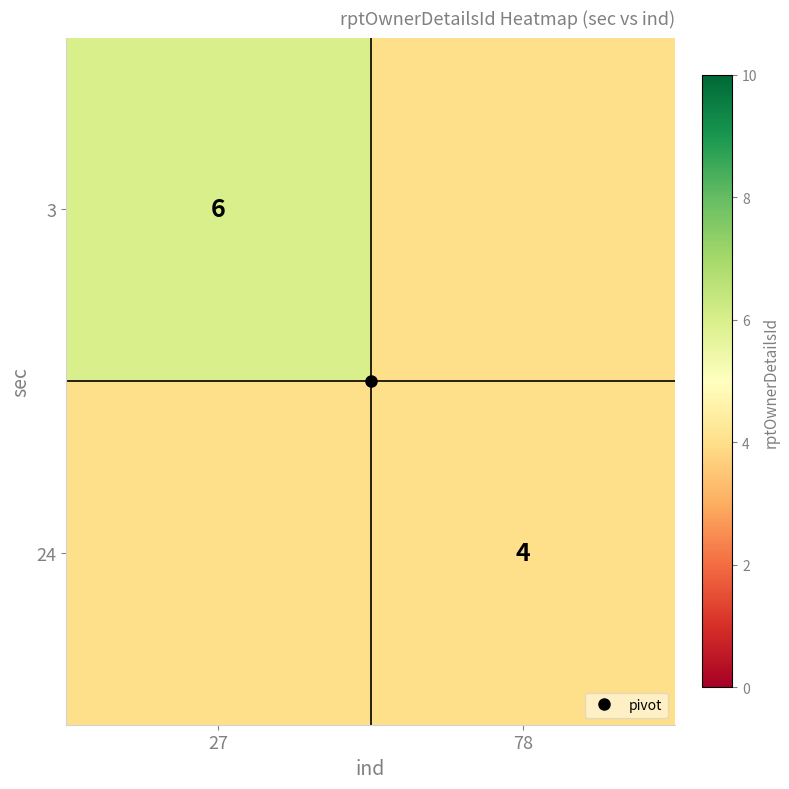

Rank the series by their maximum value, from highest to lowest.

3, 24